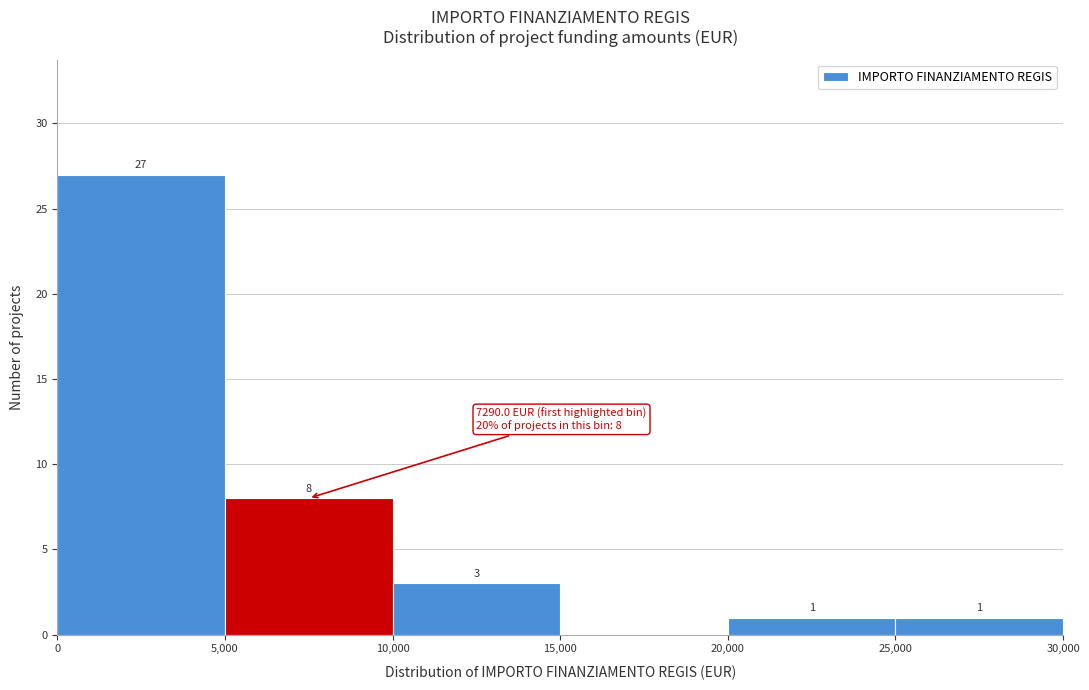

Which range on the x-axis has the tallest bar?

0 to 5,000